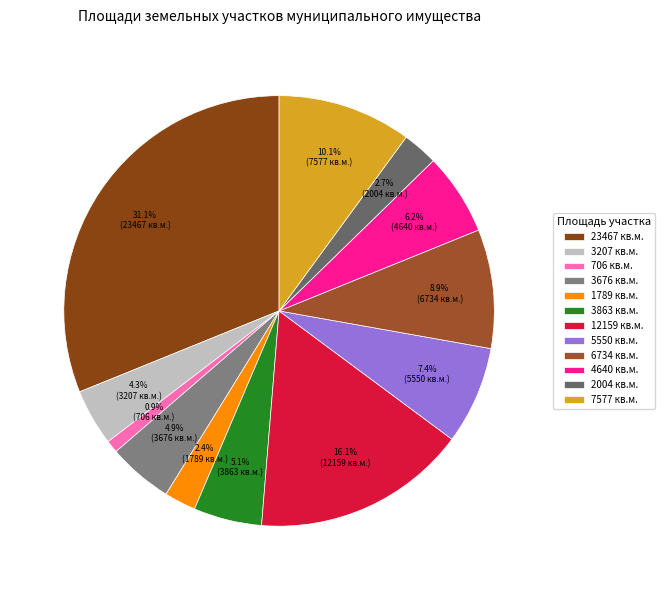

How many segments does this pie chart have?

12